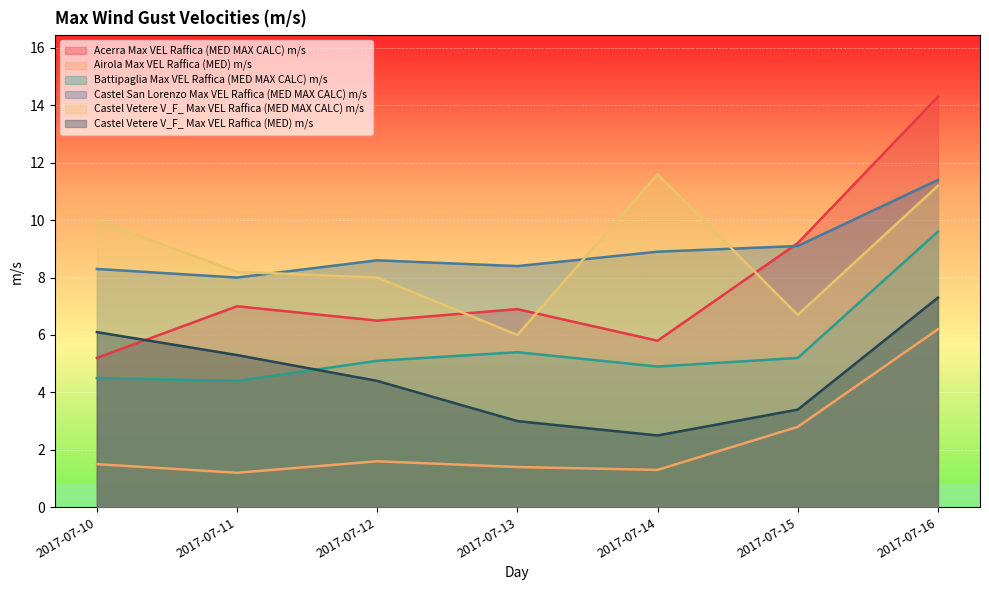

Which series has the widest spread of values?

Acerra Max VEL Raffica (MED MAX CALC) m/s